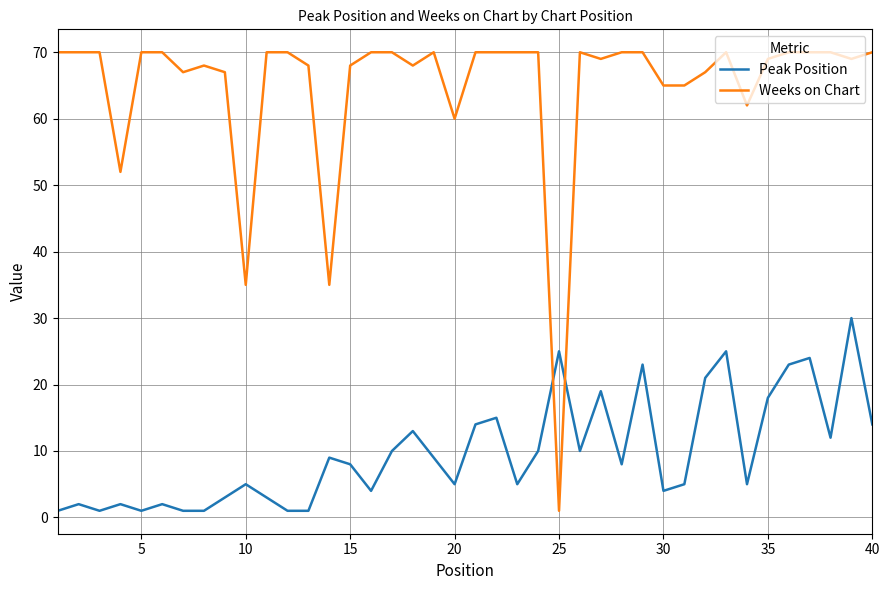

Rank the series by their average value, from lowest to highest.

Peak Position, Weeks on Chart